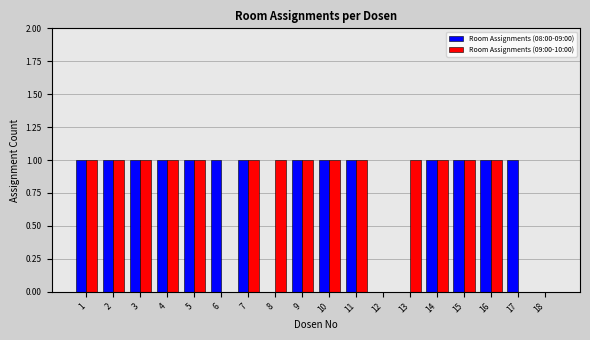

The value of Room Assignments (08:00-09:00) at 9 is 1. True or false?

True